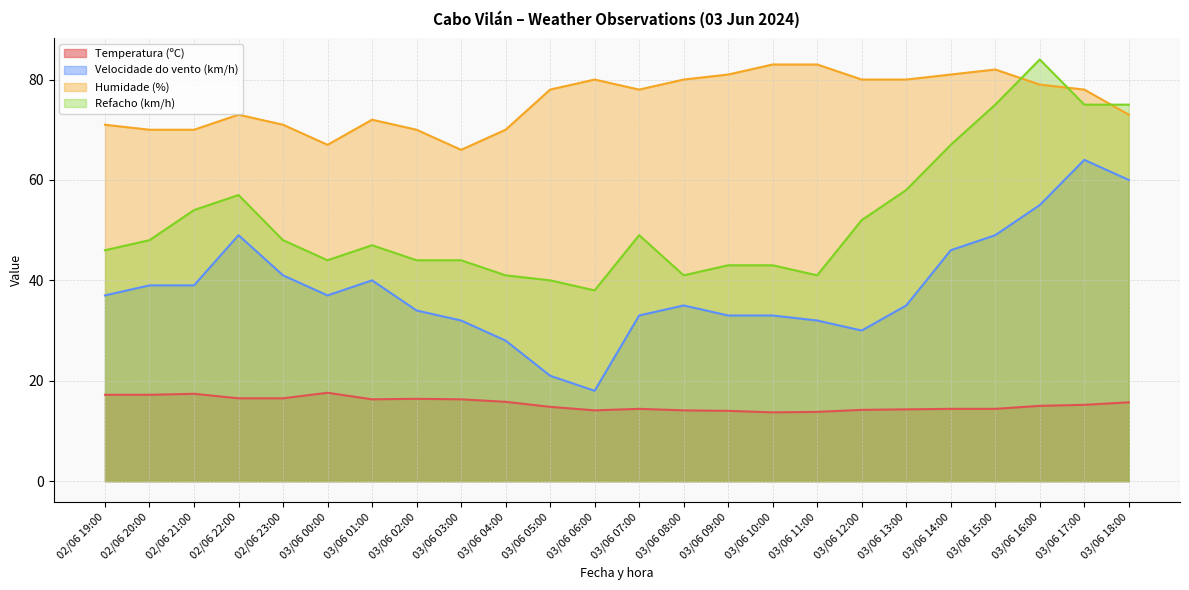

The value of Velocidade do vento (km/h) at 03/06 12:00 is 30.0. True or false?

True